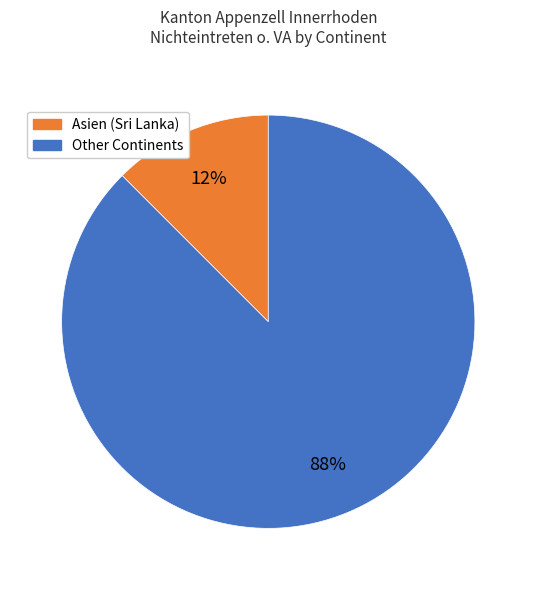

Does Asien (Sri Lanka) account for over 50% of the chart?

No